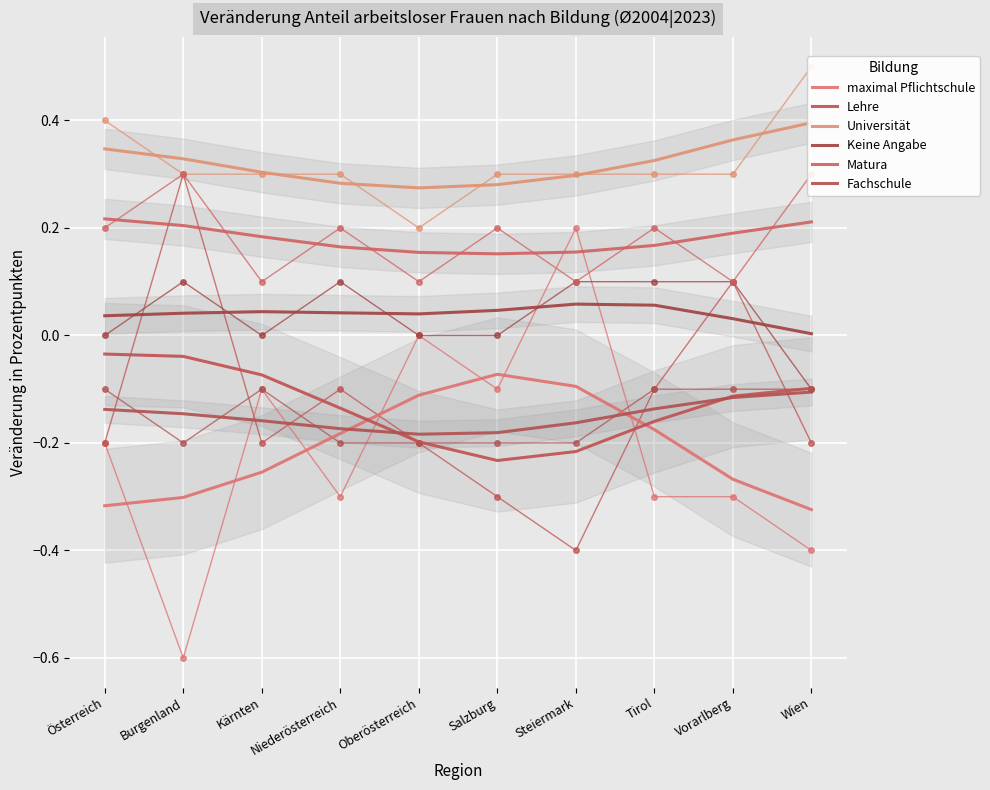

What is the highest value of the Matura series?

0.2